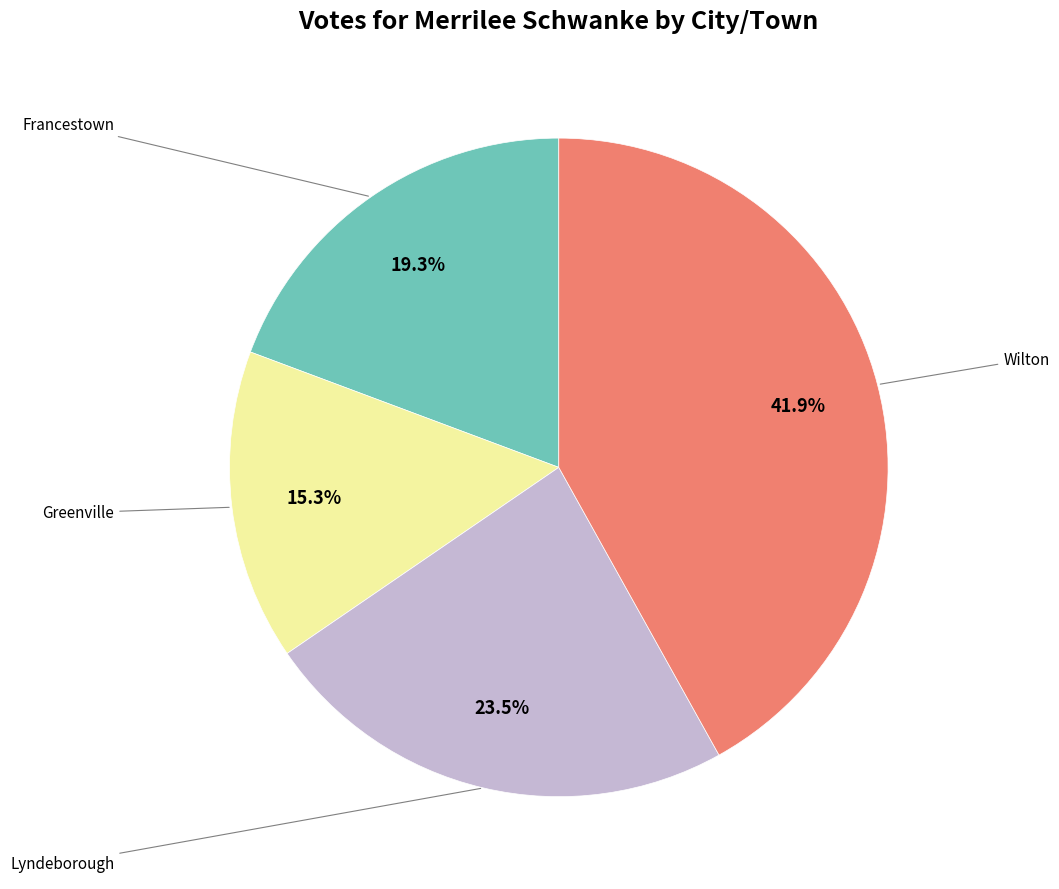

Does any single category account for the majority?

No